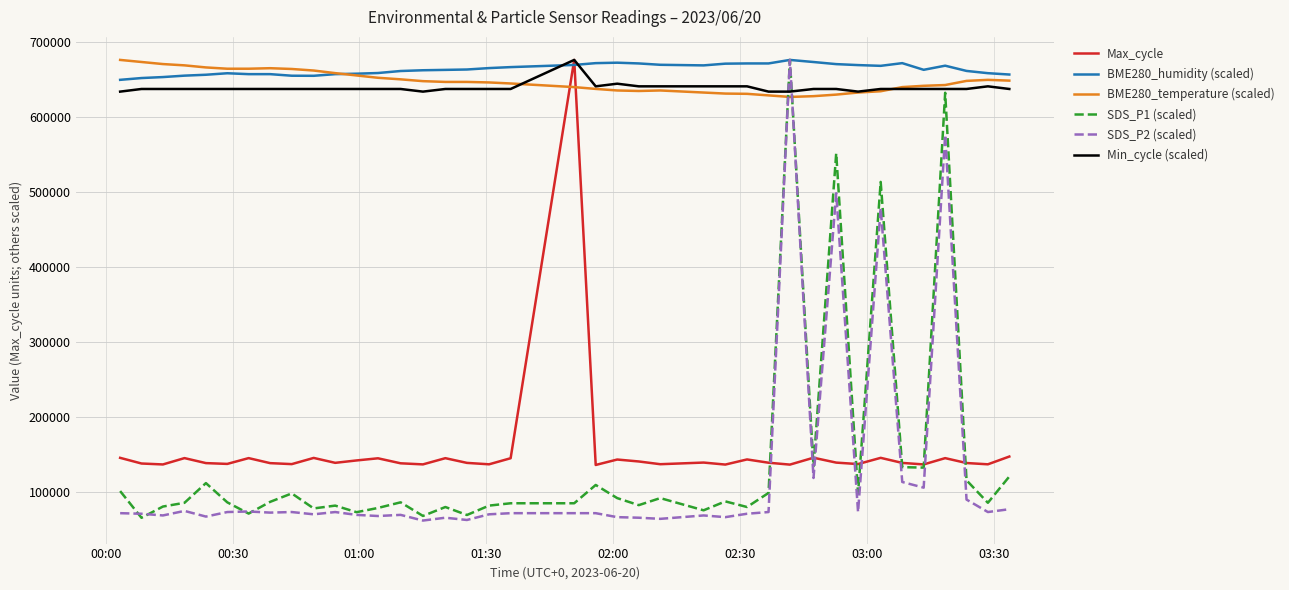

True or false: SDS_P1 (scaled) has more than 0 interior local peaks.

True